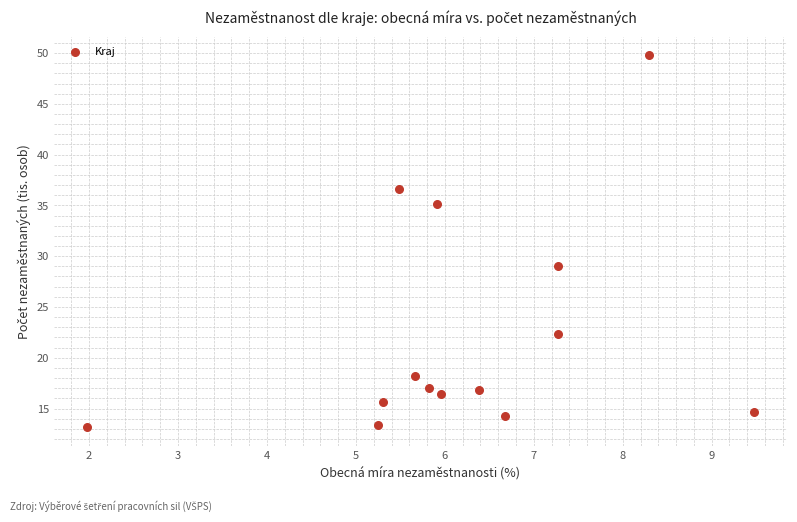

What Y value in the scatter plot is closest to 31?

29.1